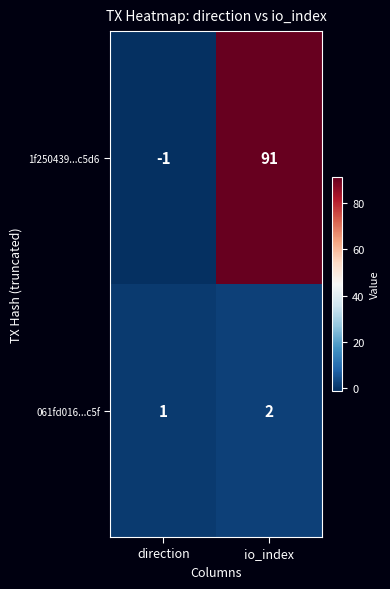

What is the sum of the 061fd016...c5f values at io_index and direction?

3